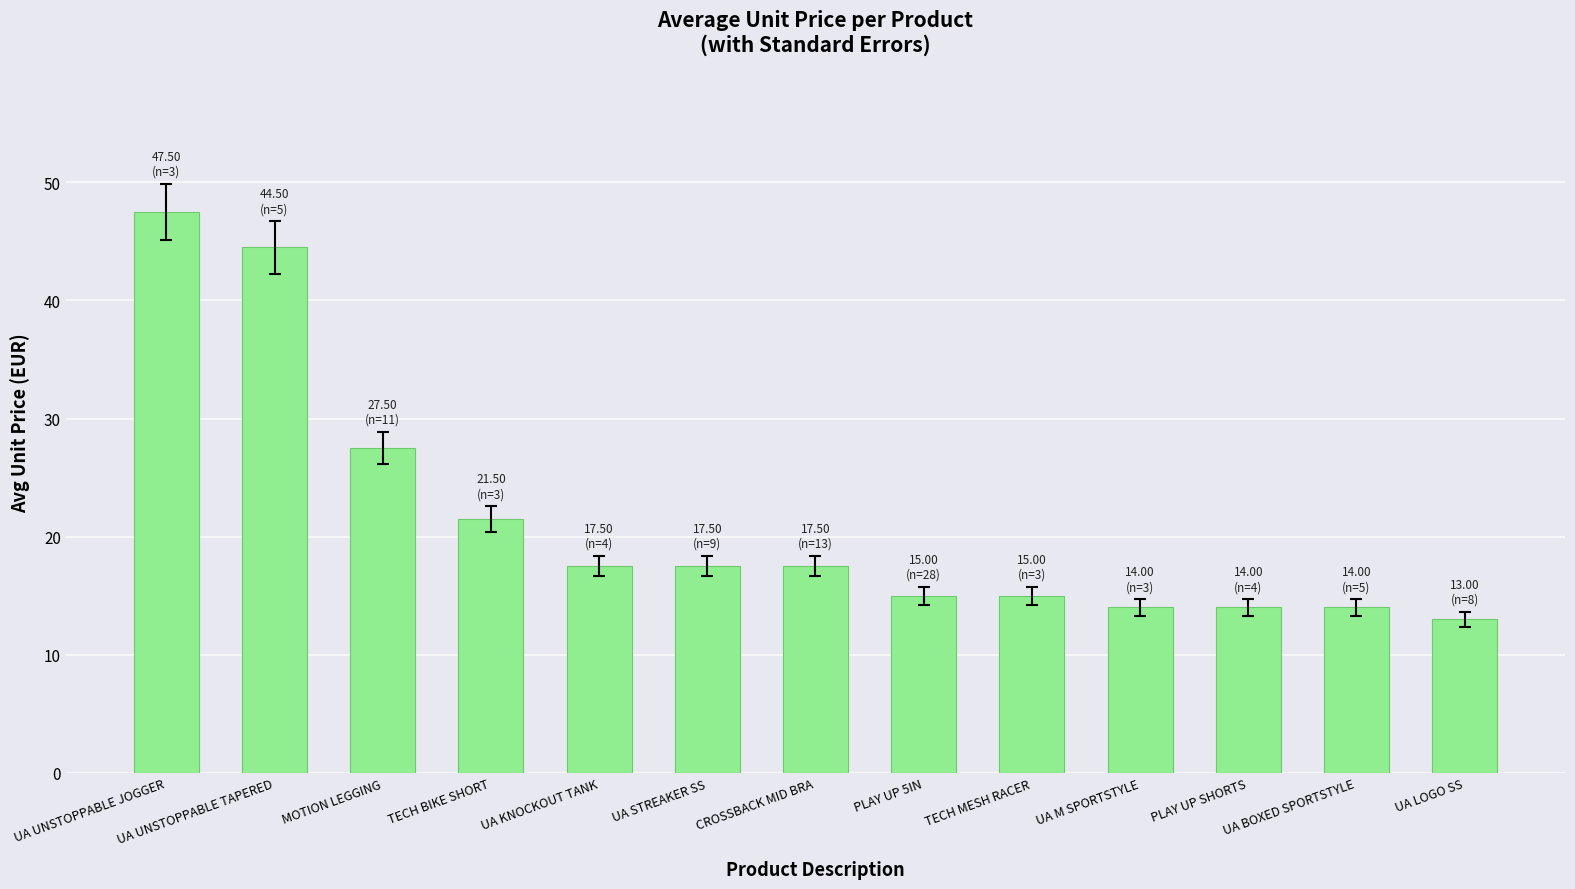

What is the greatest value displayed?

47.5